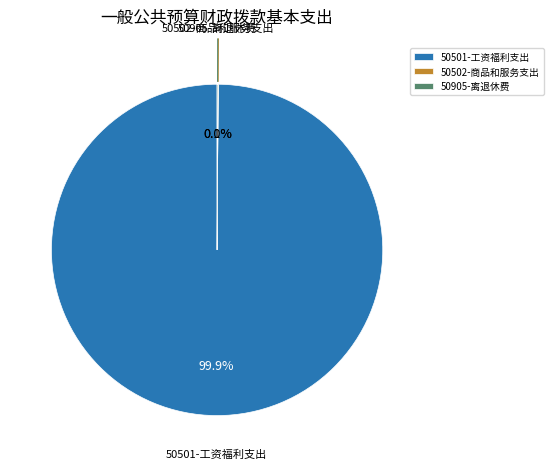

Which slice is the largest?

50501-工资福利支出